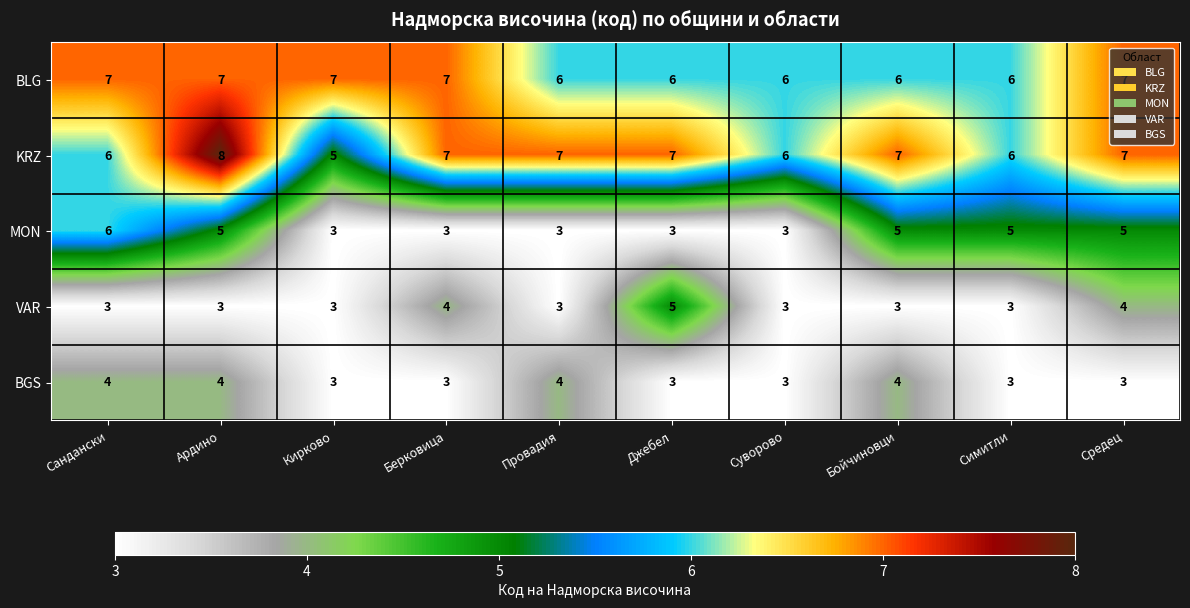

List the series in order of their peak value, highest first.

KRZ, BLG, MON, VAR, BGS